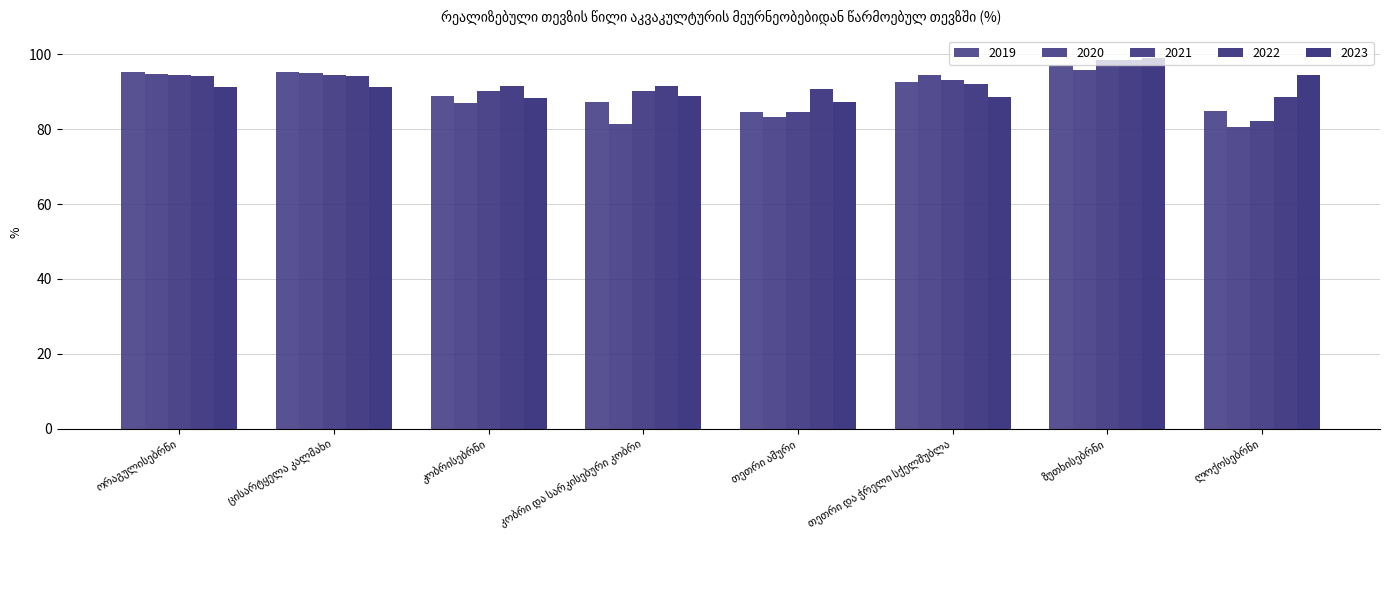

List the series in order of their peak value, highest first.

2023, 2022, 2021, 2019, 2020